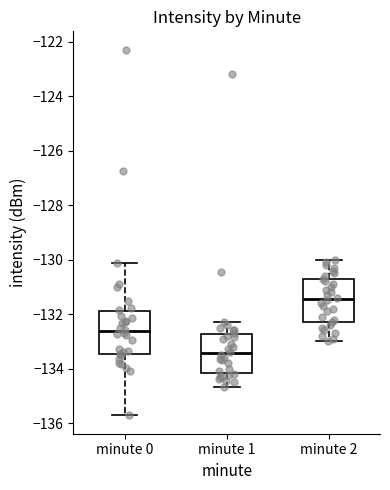

Reading left to right, read every box against the y-axis: the position of its median line, the range the box covers, and the ends of its whiskers. The values are not printed on the chart, so give them approximately, as read against the axis.

minute 0: median -132.6, box -133.4 to -131.8, whiskers -135.8 to -130.2
minute 1: median -133.4, box -134.2 to -132.8, whiskers -134.6 to -132.2
minute 2: median -131.4, box -132.2 to -130.8, whiskers -133.0 to -130.0